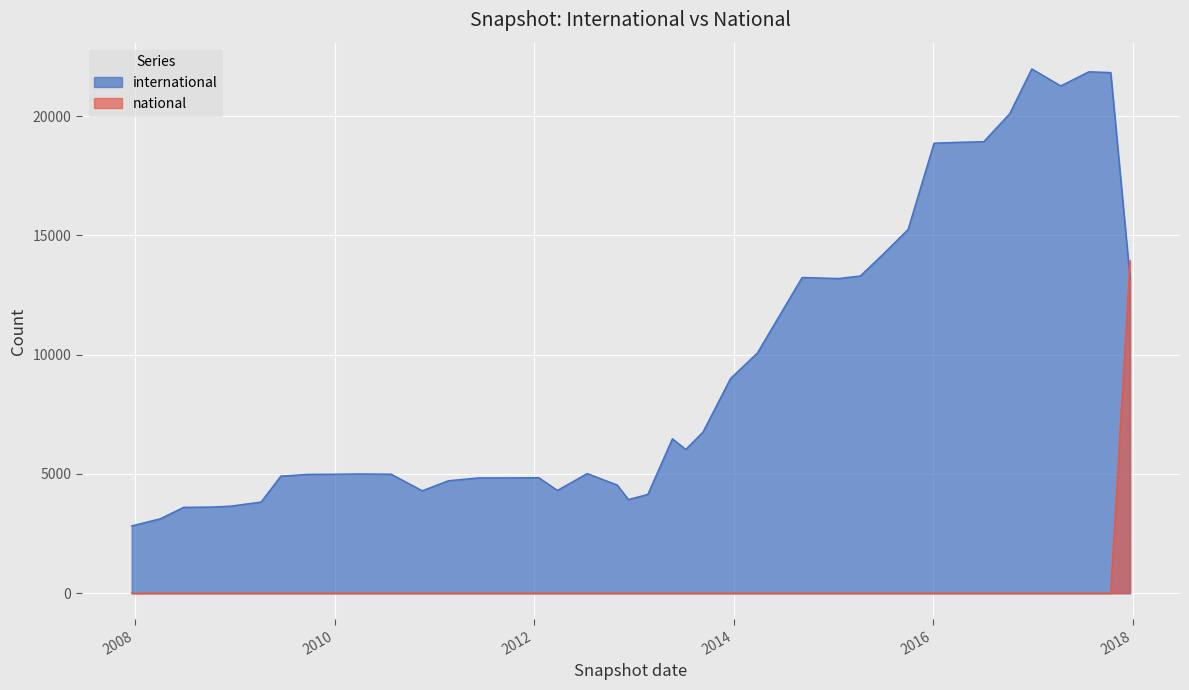

Which series has the largest range (max minus min)?

international